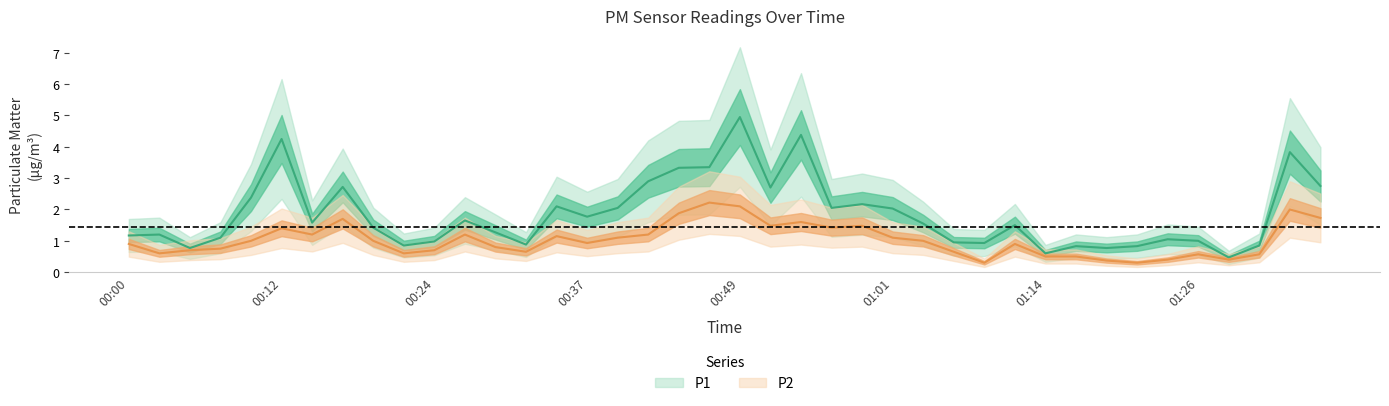

What is the sum of all P1 values?

73.9